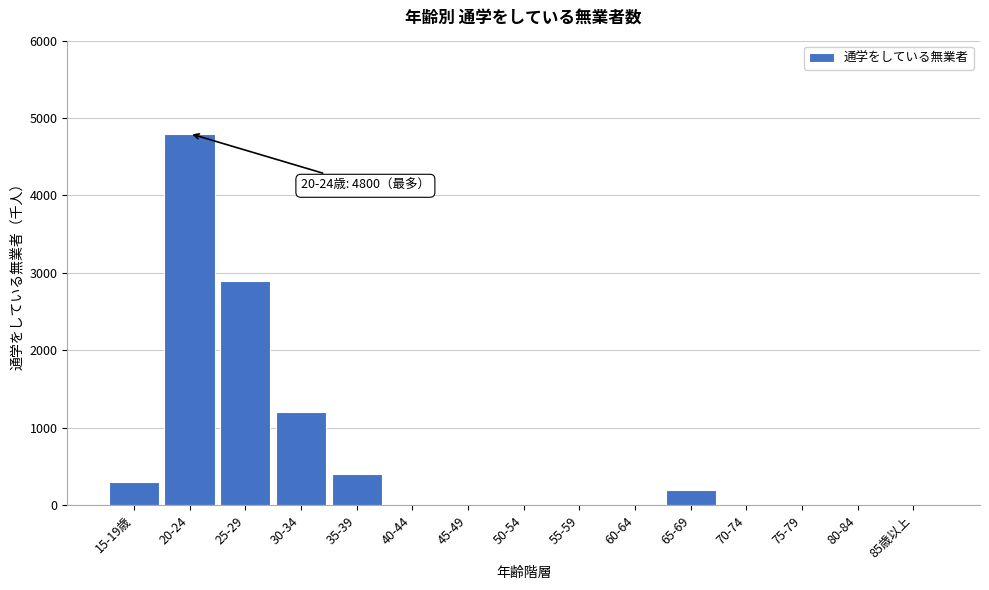

Reading left to right, what are all the values shown in this chart?

15-19歳=300	20-24=4800	25-29=2900	30-34=1200	35-39=400	40-44=0	45-49=0	50-54=0	55-59=0	60-64=0	65-69=200	70-74=0	75-79=0	80-84=0	85歳以上=0